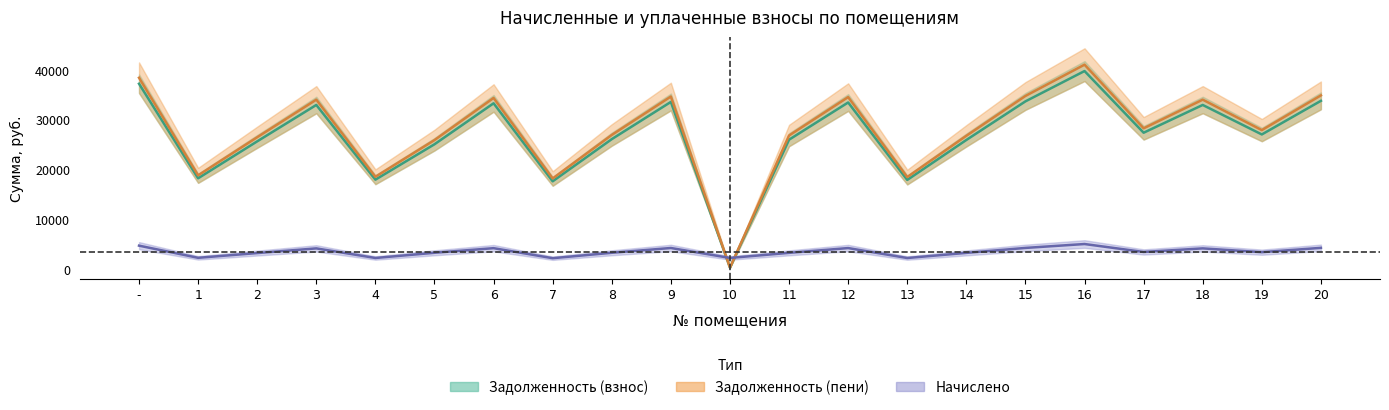

True or false: zadolzhennost and zadolzhennost_pen intersect in this chart.

True